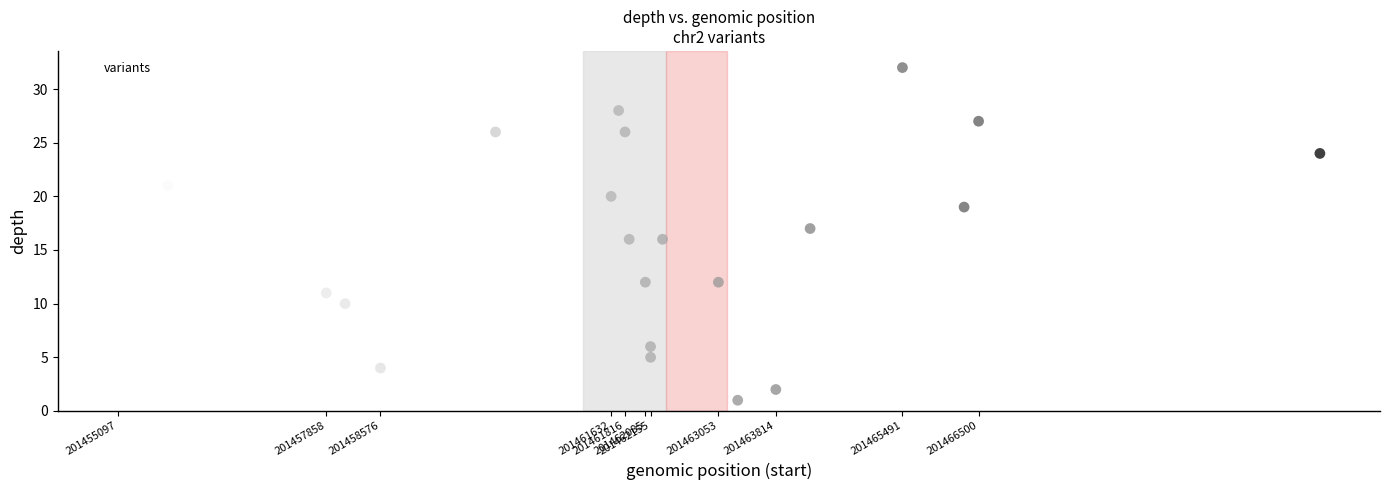

What is the range of Y values (max minus min)?

31